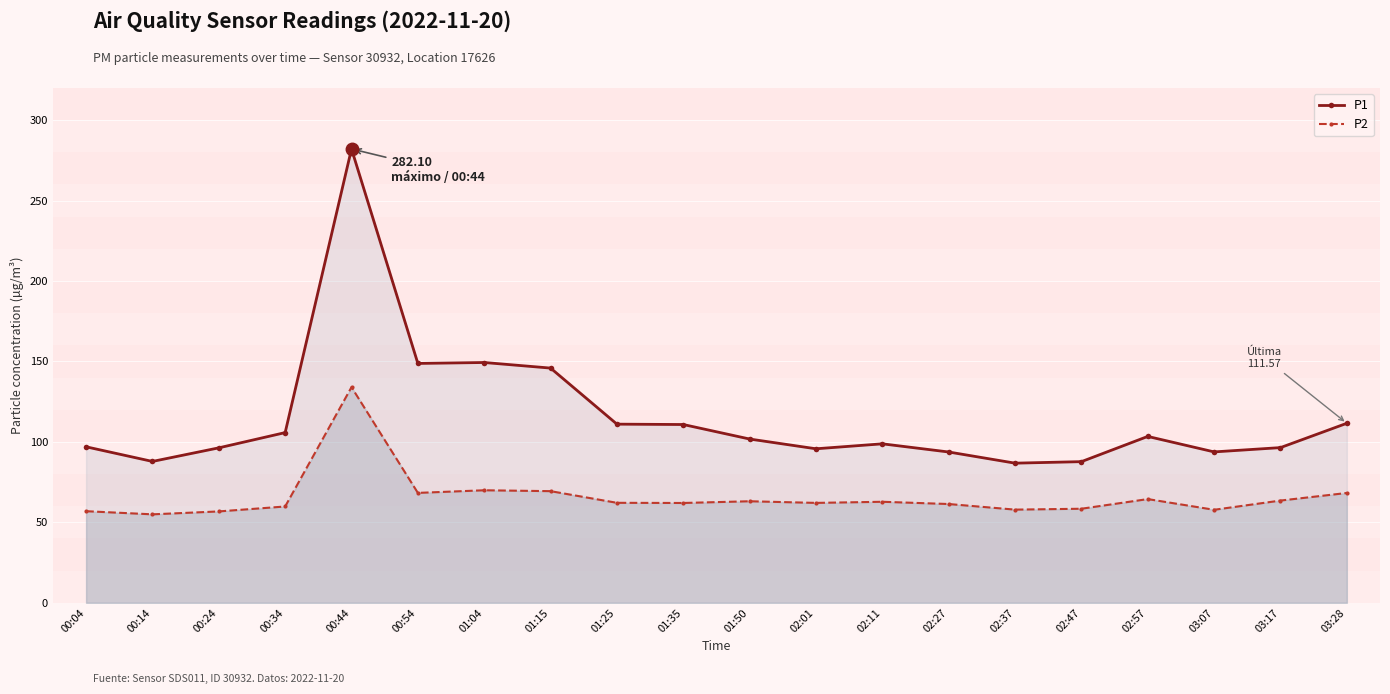

Reading right to left, list all the values displayed in this chart.

P1: 111.6	96.5	93.8	103.4	87.7	86.8	93.7	98.8	95.7	101.8	110.8	111.0	145.9	149.3	148.8	282.1	105.8	96.3	87.8	97.0
P2: 68.2	63.5	57.8	64.5	58.5	57.9	61.4	62.8	62.1	63.1	62.0	62.1	69.4	69.9	68.3	134.0	59.9	56.8	55.0	56.9